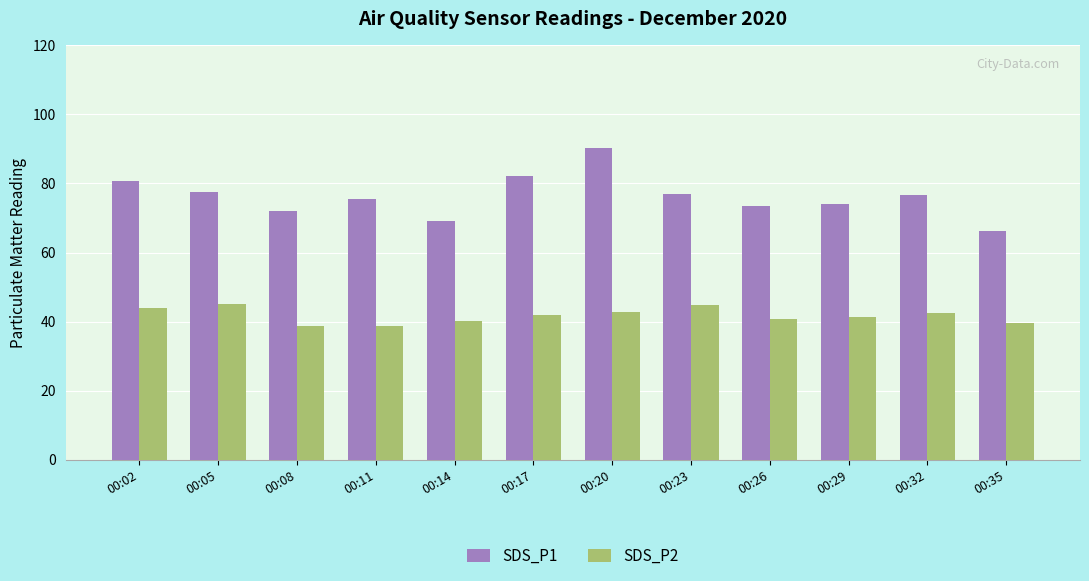

At which category is the sum across all series the highest?

00:20